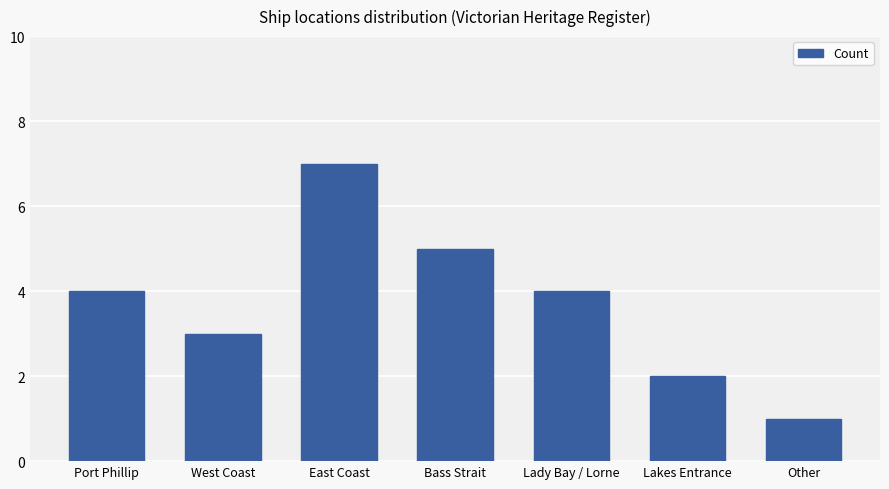

The value at Lakes Entrance is 2. True or false?

True